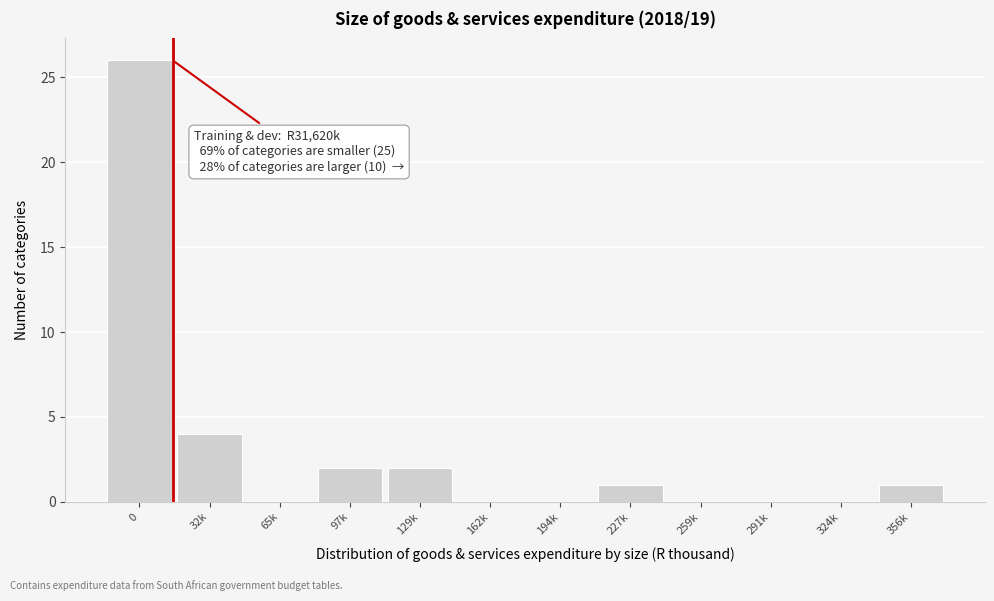

Reading left to right, list all the values displayed in this chart.

0=26	32k=4	65k=0	97k=2	129k=2	162k=0	194k=0	227k=1	259k=0	291k=0	324k=0	356k=1